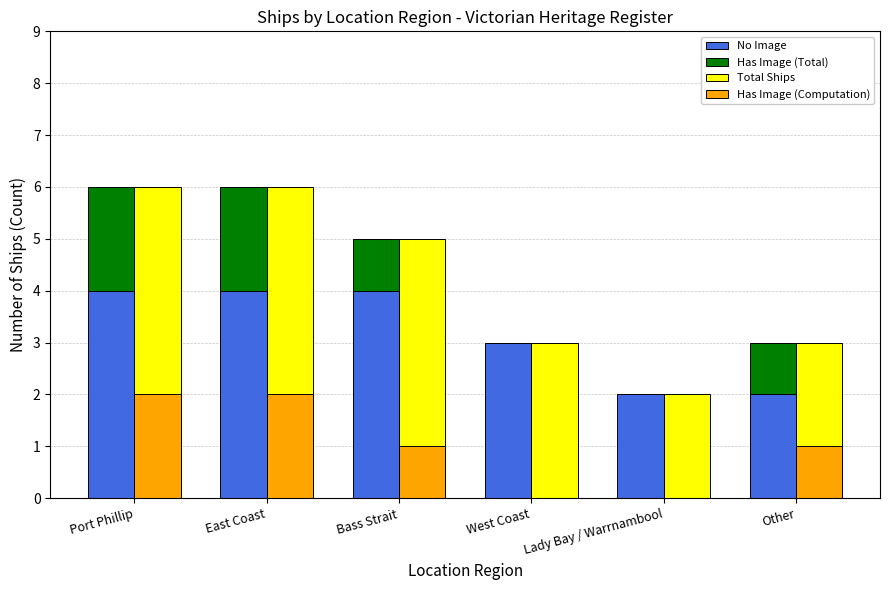

What is the maximum value for No Image?

4